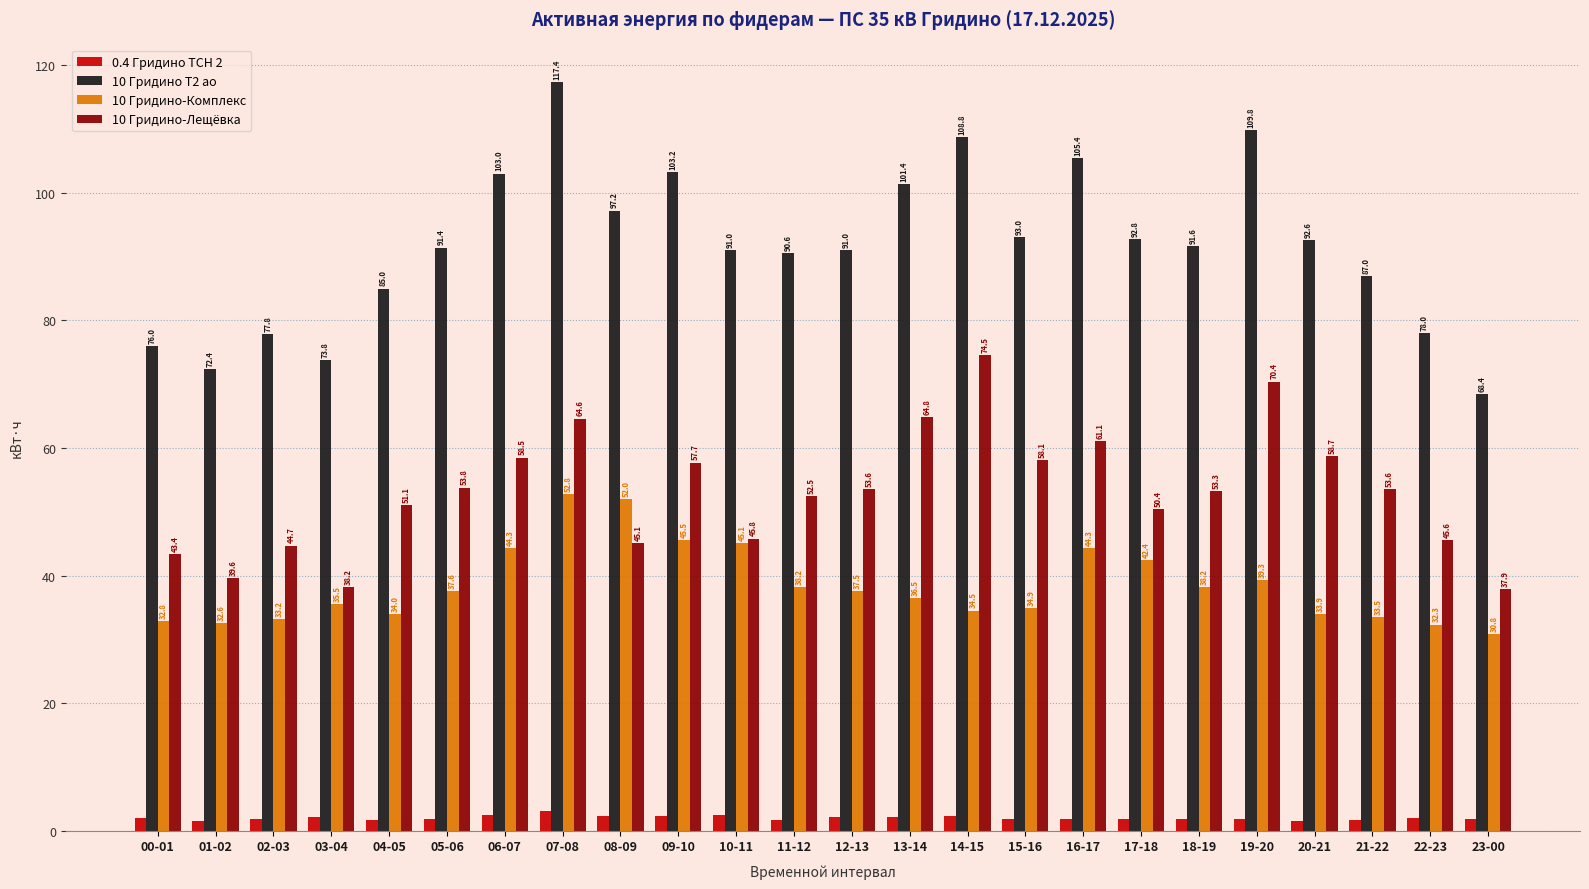

What is the average value of the 10 Гридино-Комплекс series?

38.4